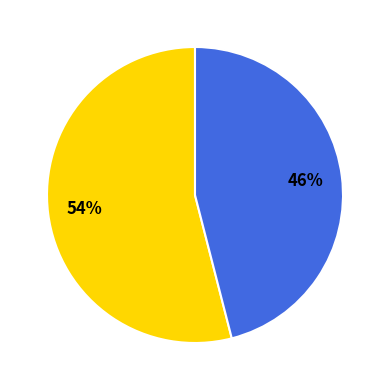

How many slices are in this pie chart?

2